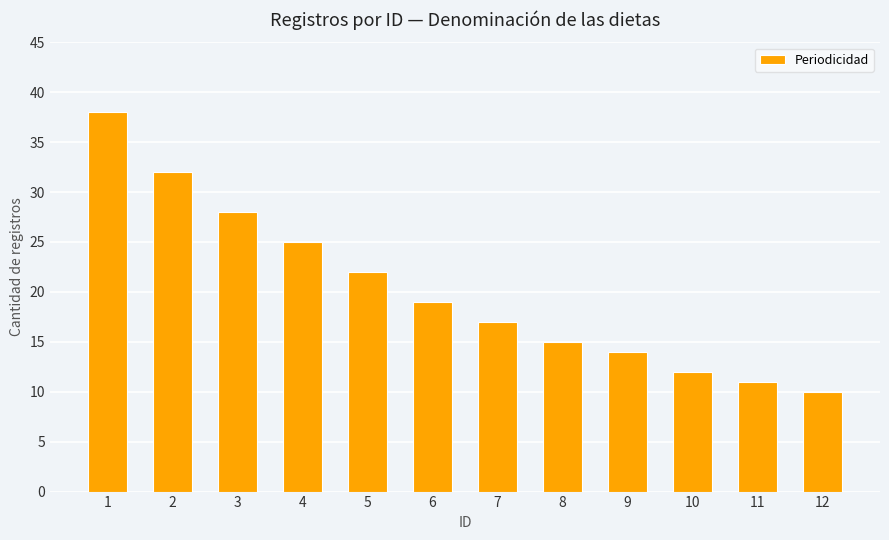

Reading right to left, what are all the values shown in this chart?

12=10	11=11	10=12	9=14	8=15	7=17	6=19	5=22	4=25	3=28	2=32	1=38